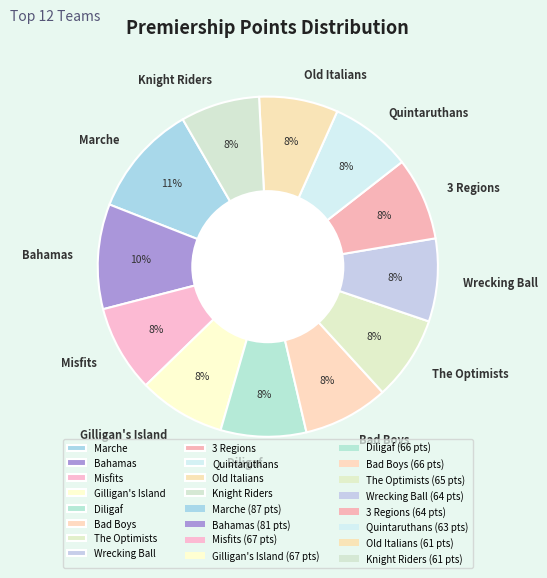

To the nearest percent, what percentage of the pie is Knight Riders?

8%